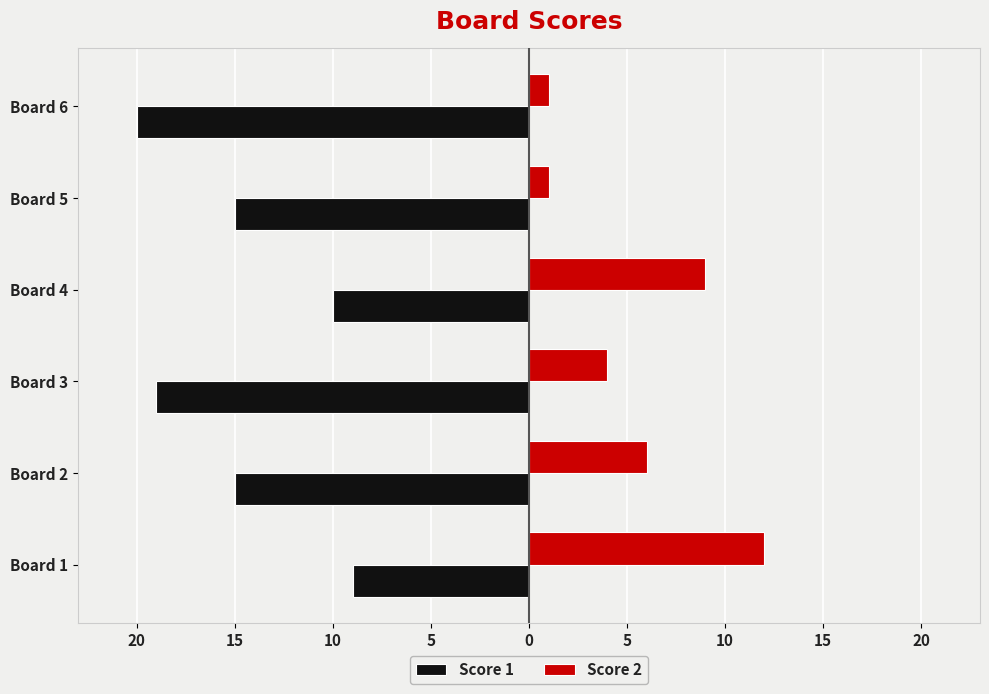

Rank the series by their maximum value, from lowest to highest.

Score 1, Score 2